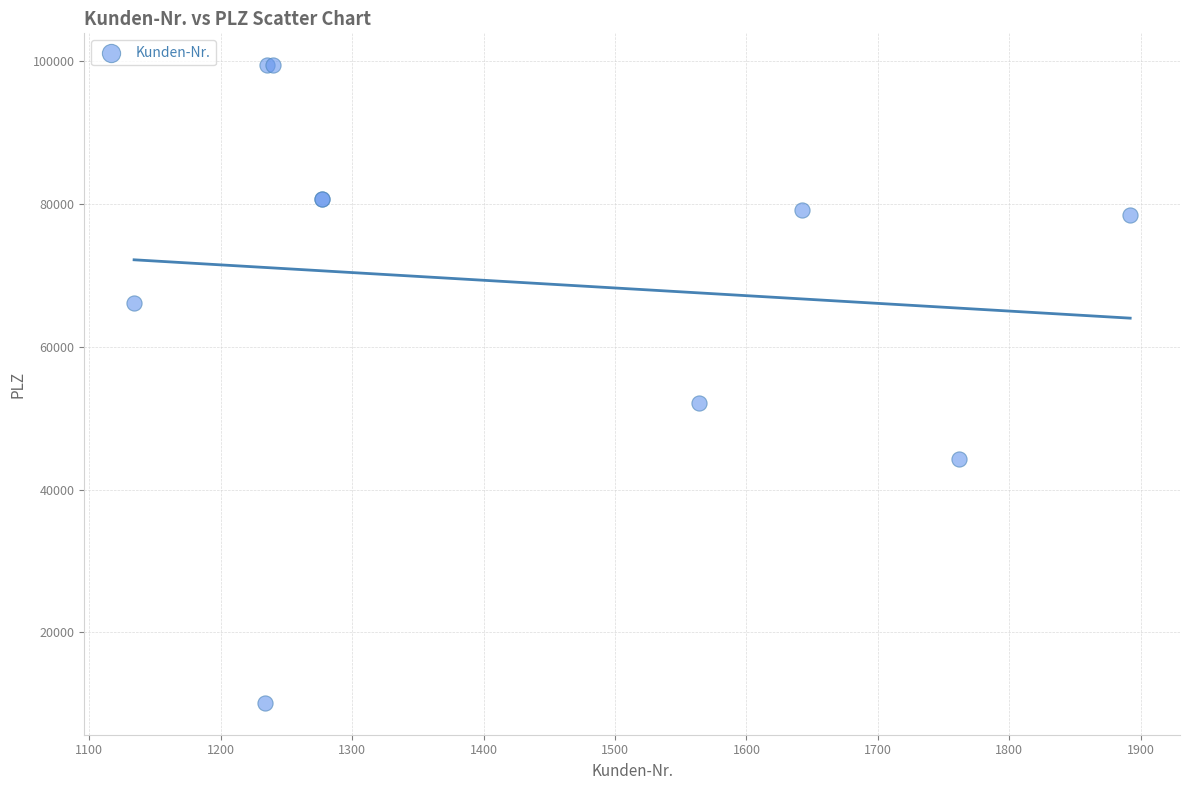

What Y value in the scatter plot is closest to 54777?

52074